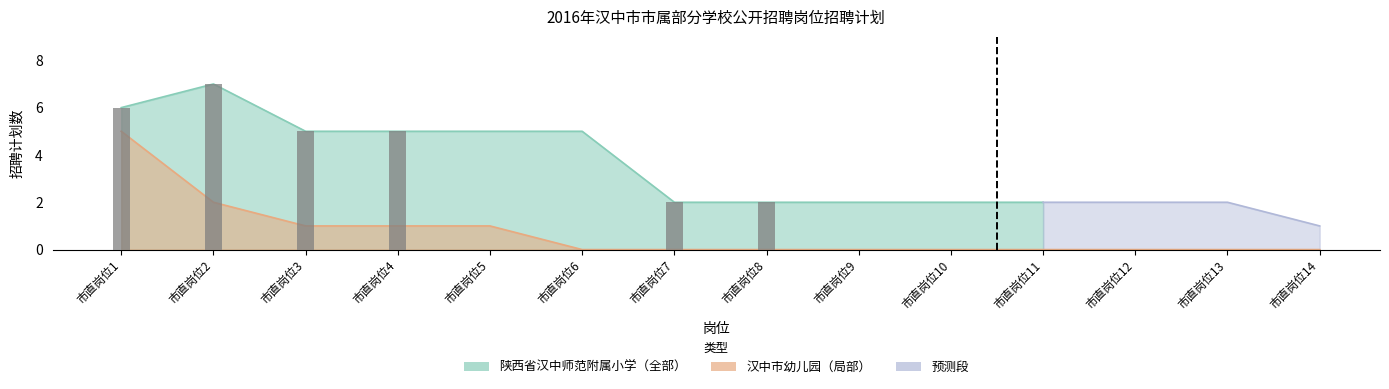

Reading left to right, extract all data points from this chart.

5	2	1	1	1	0	0	0	0	0	0	0	0	0